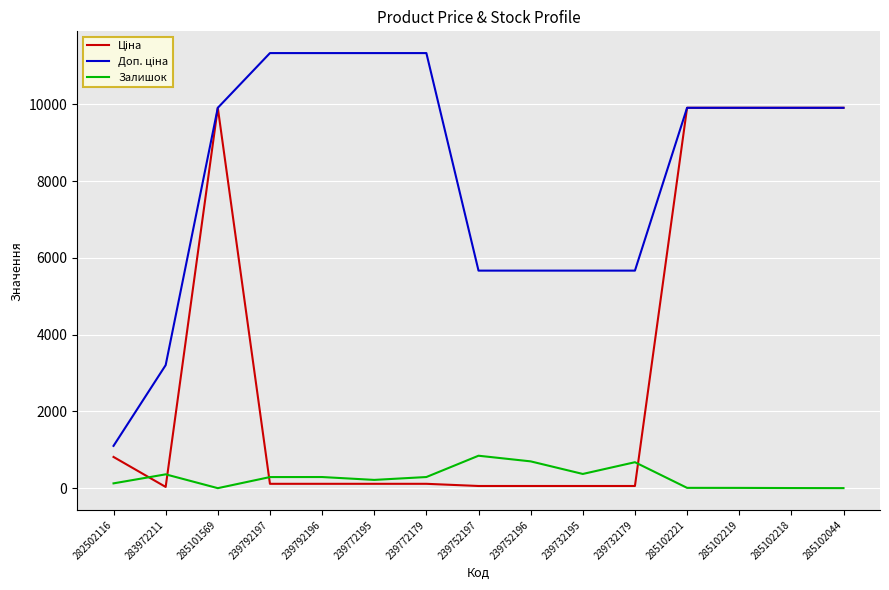

What is the maximum value shown in the chart?

11334.0